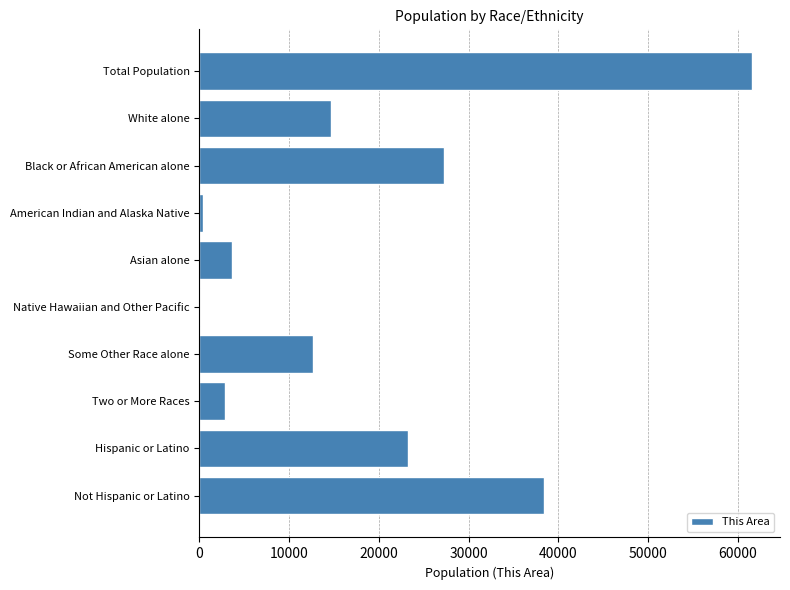

Which has a higher value, American Indian and Alaska Native or Hispanic or Latino?

Hispanic or Latino